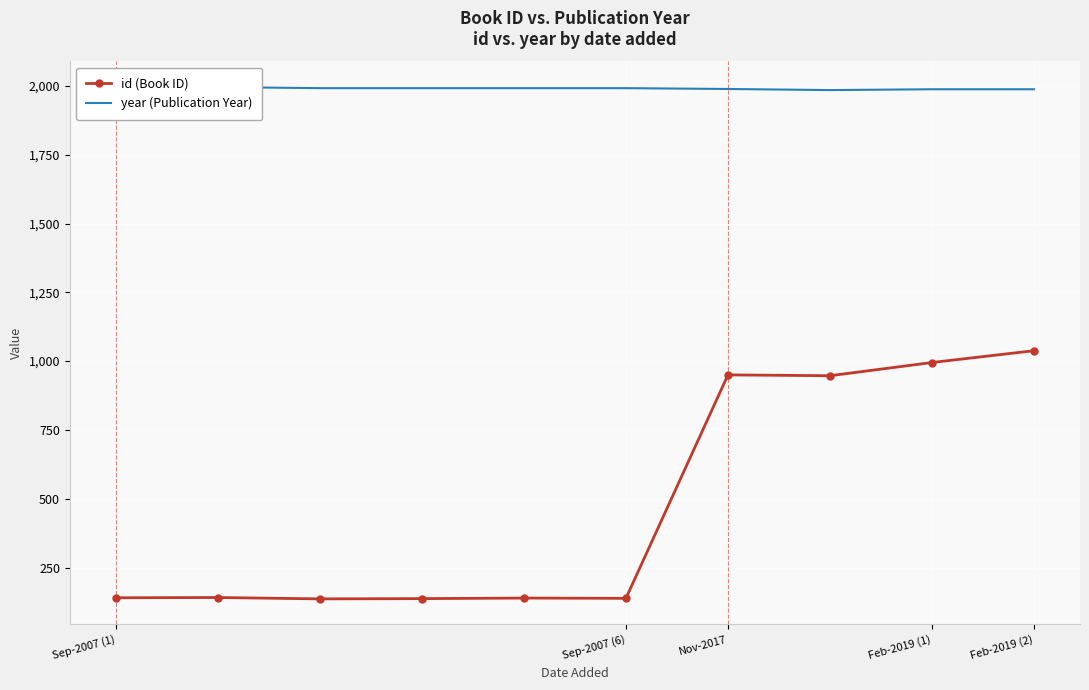

The value of id (Book ID) at Feb-2019 (1) is 995. True or false?

True